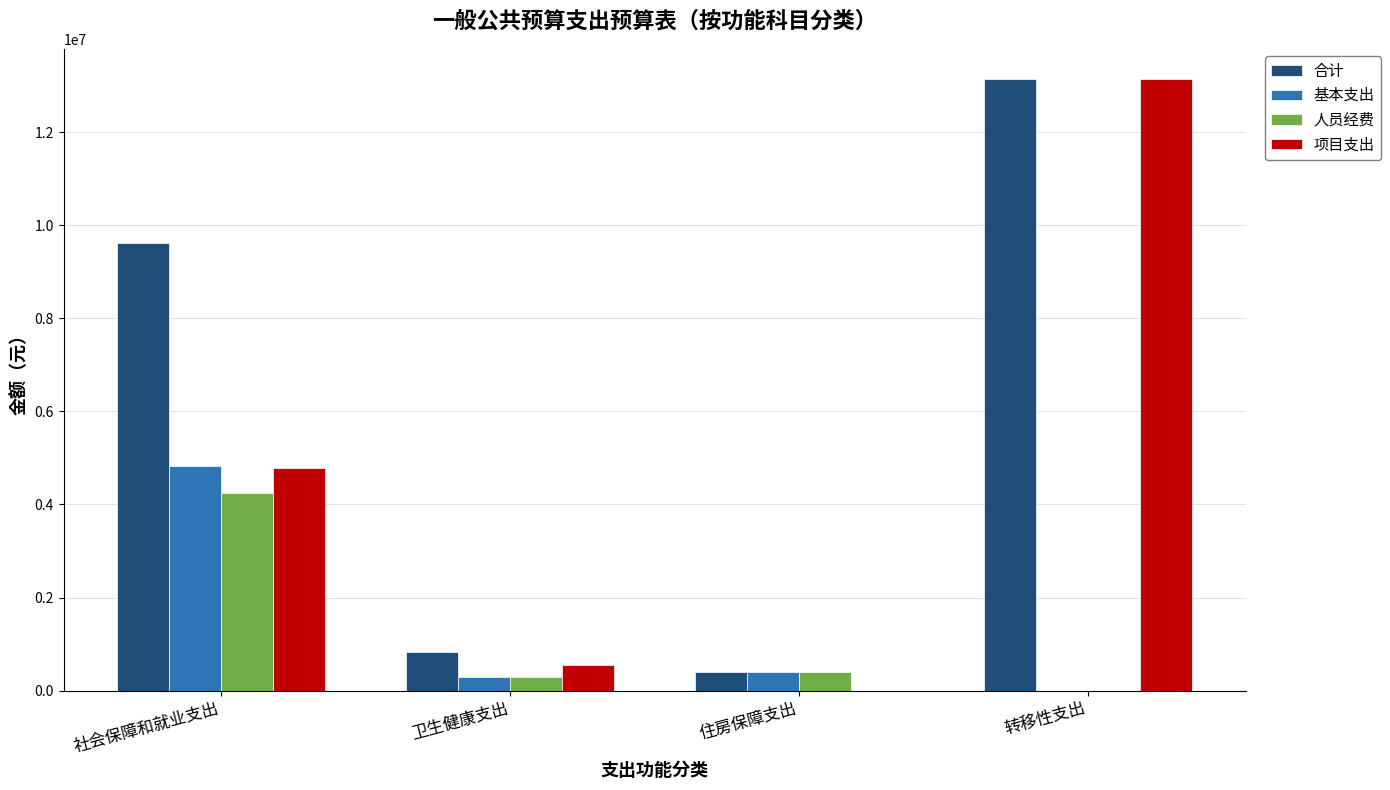

Is the value of 人员经费 at 社会保障和就业支出 greater than the value of 项目支出 at 转移性支出?

No